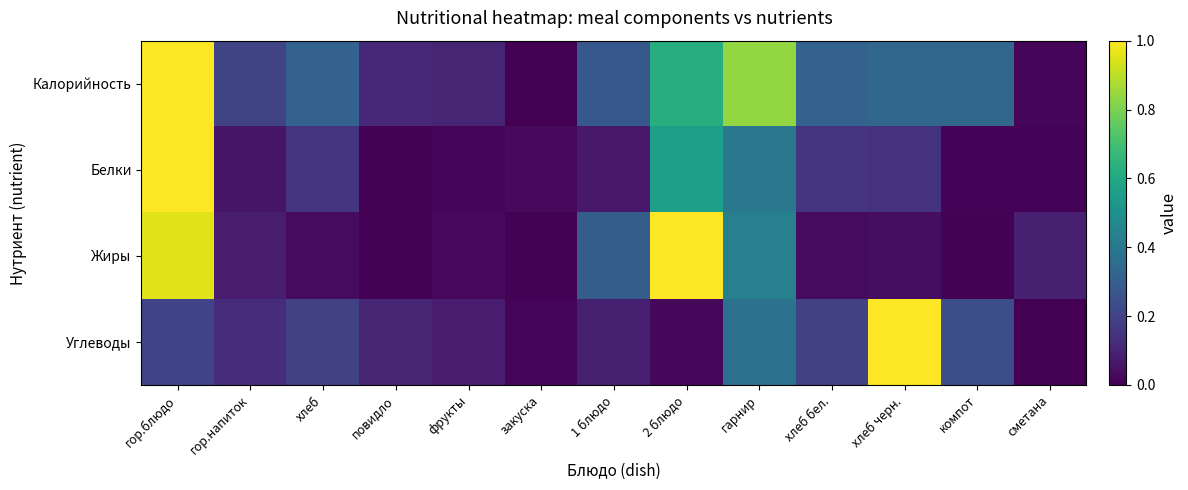

At how many categories does at least one series exceed 0?

13